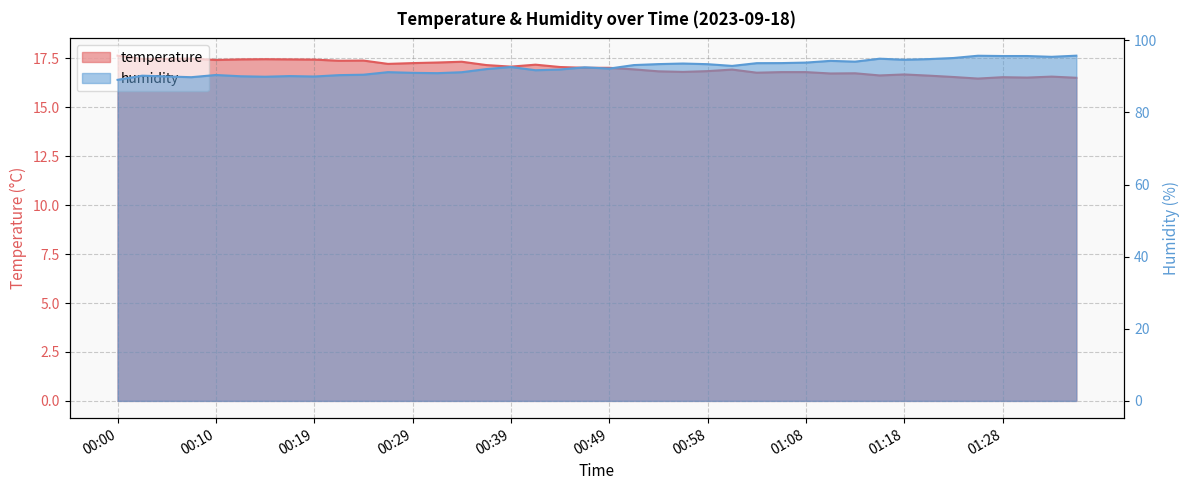

At 01:06, list the series in order from smallest to largest.

temperature, humidity